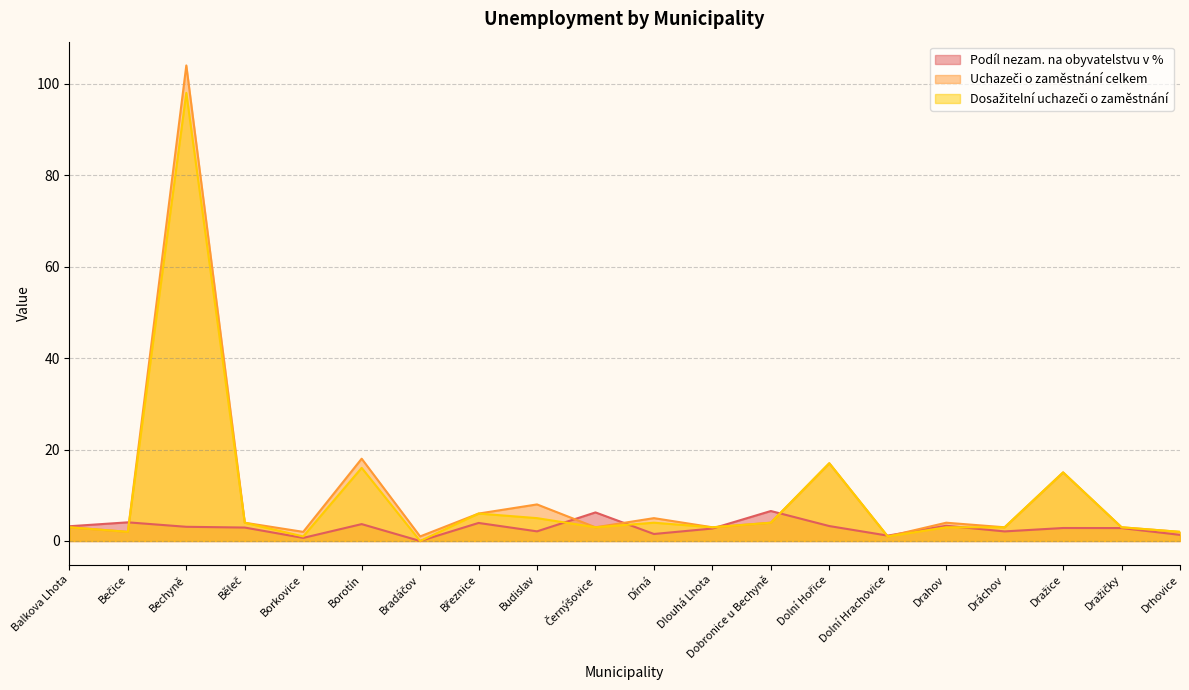

Is it true that Podíl nezam. na obyvatelstvu v % equals 2.8 at Dražice?

True